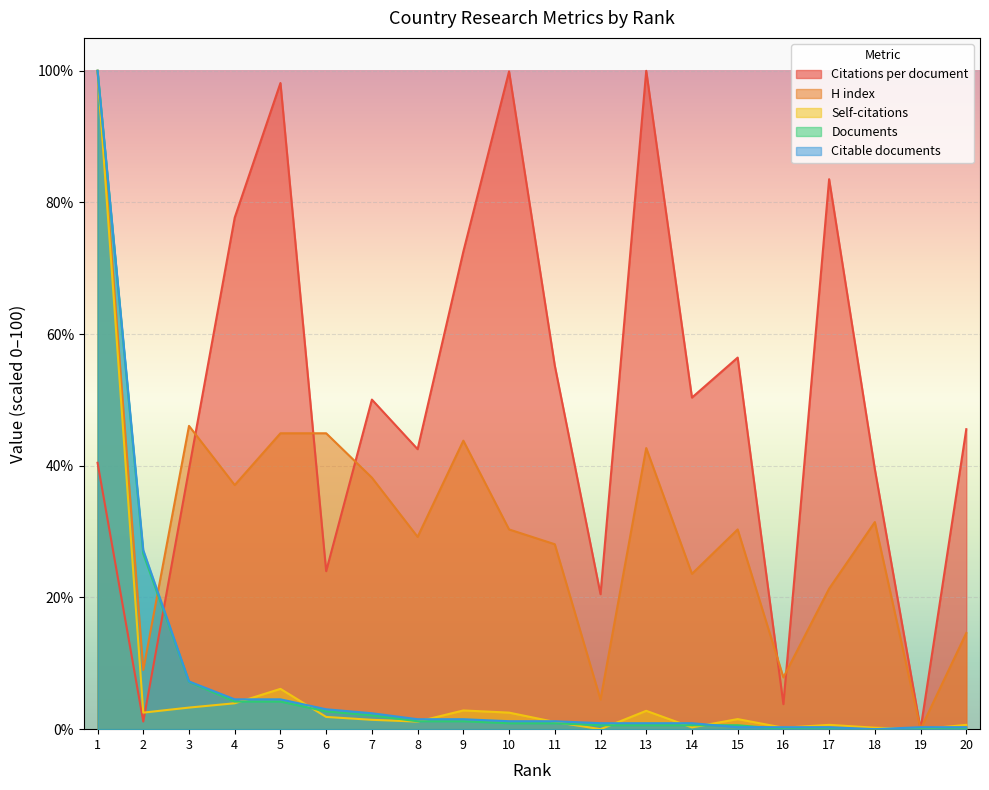

How many lines are shown in the chart?

5